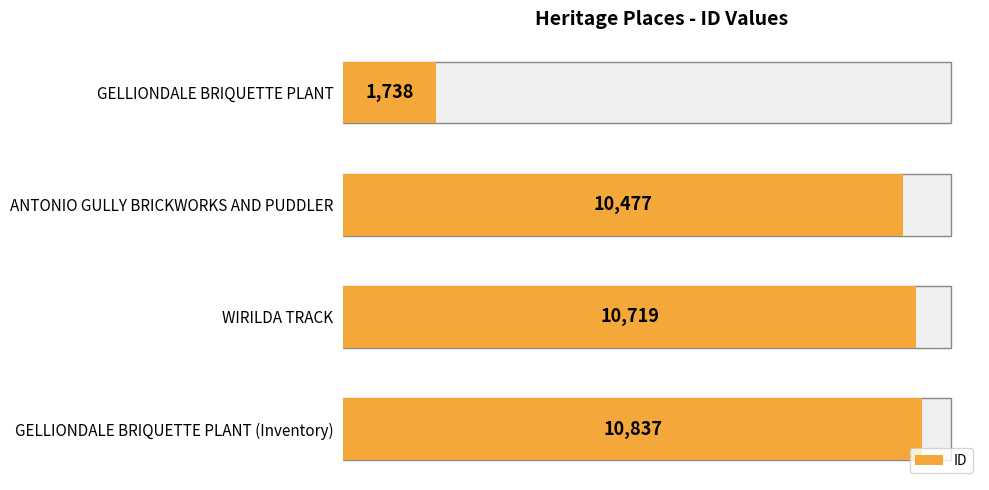

Approximately how many times larger is the value at GELLIONDALE BRIQUETTE PLANT (Inventory) compared to WIRILDA TRACK?

1.0